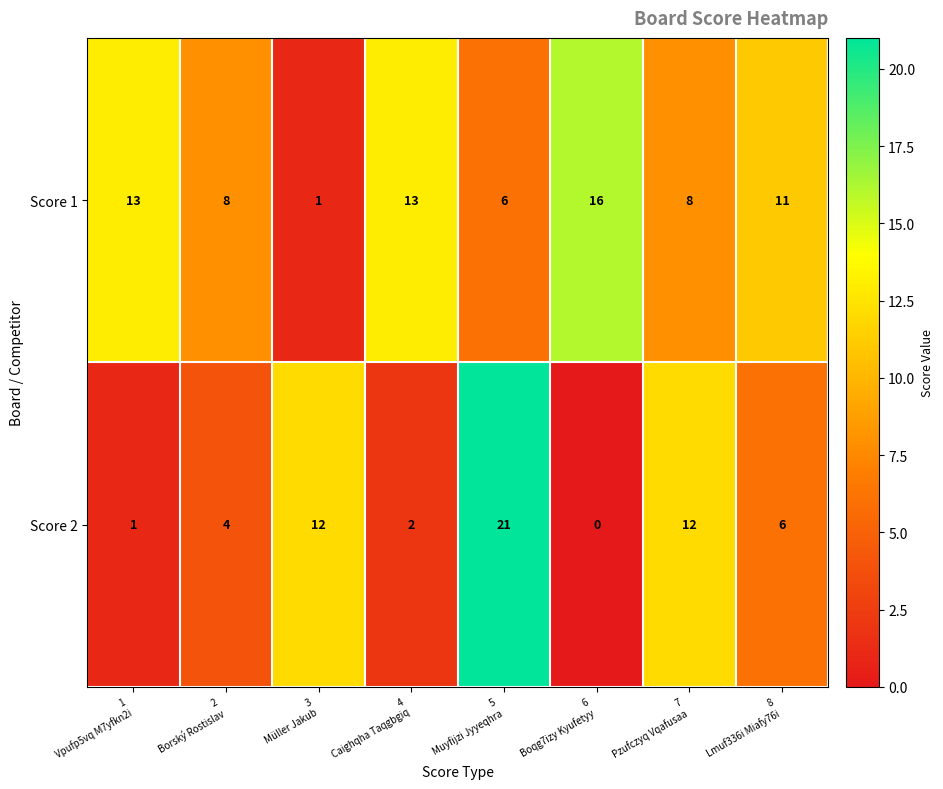

Rank the series by their average value, from highest to lowest.

Score 1, Score 2